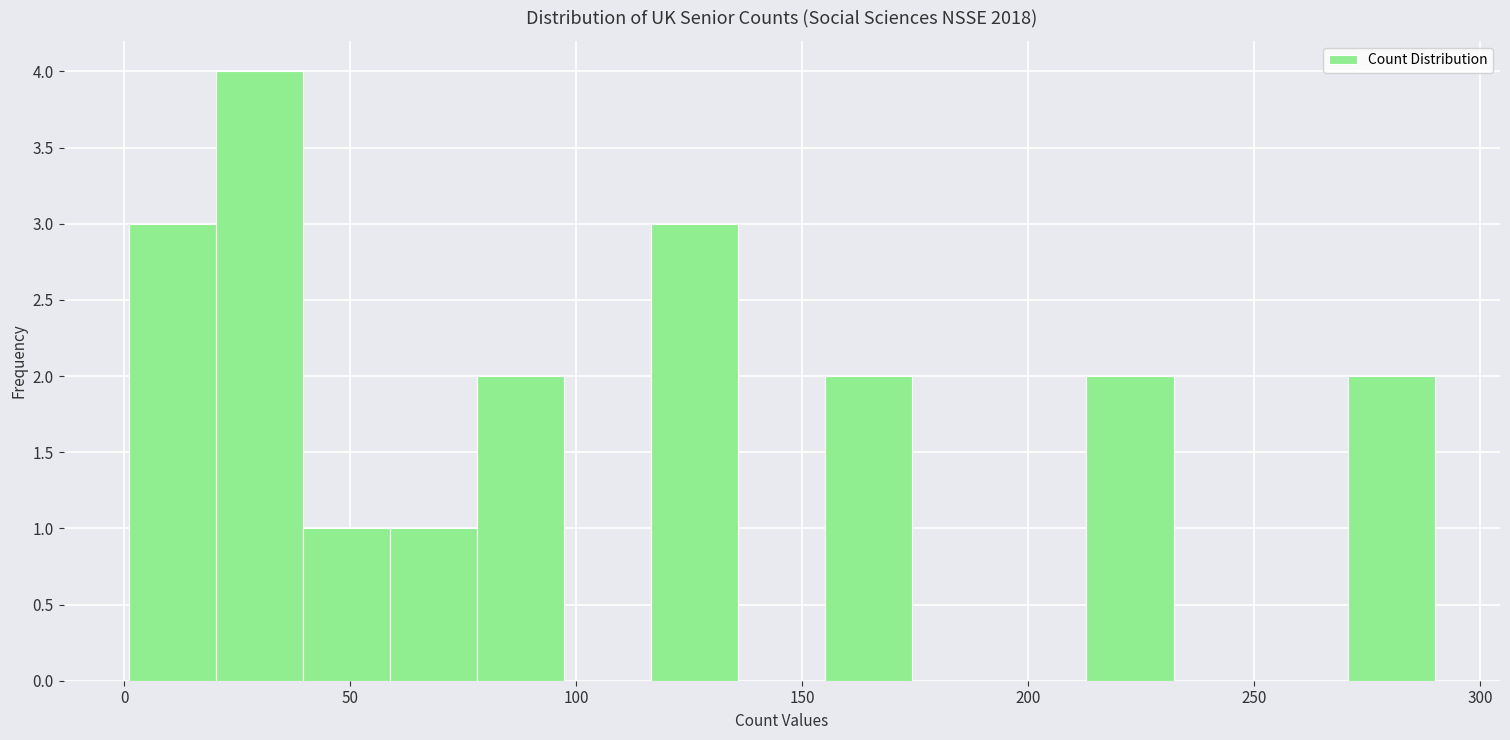

Around what value on the x-axis is the tallest bar? Give the approximate position of its centre, as read against the axis.

30